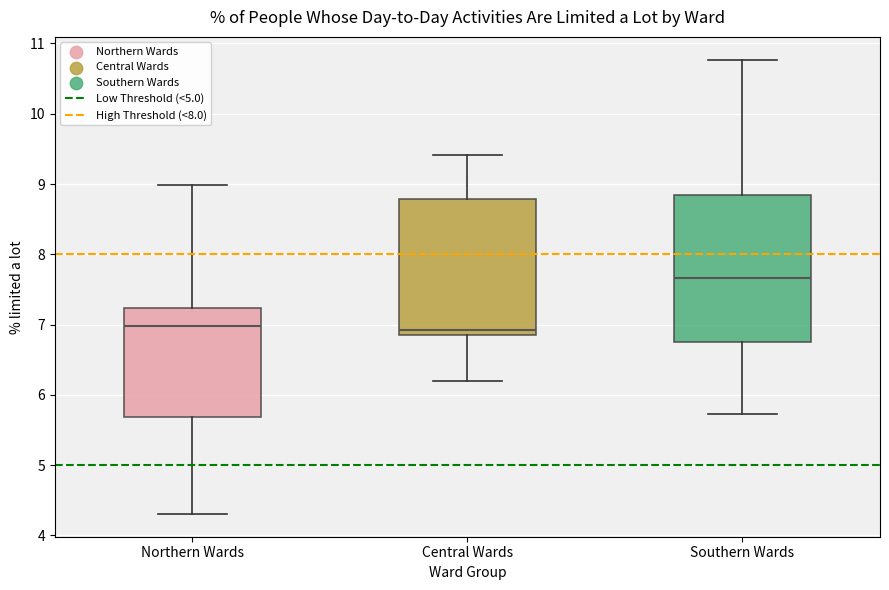

Reading left to right, read every box against the y-axis: the position of its median line, the range the box covers, and the ends of its whiskers. The values are not printed on the chart, so give them approximately, as read against the axis.

Northern Wards: median 7.0, box 5.7 to 7.2, whiskers 4.3 to 9.0
Central Wards: median 6.9 (just above the box's lower edge), box 6.9 to 8.8, whiskers 6.2 to 9.4
Southern Wards: median 7.7, box 6.7 to 8.8, whiskers 5.7 to 10.8